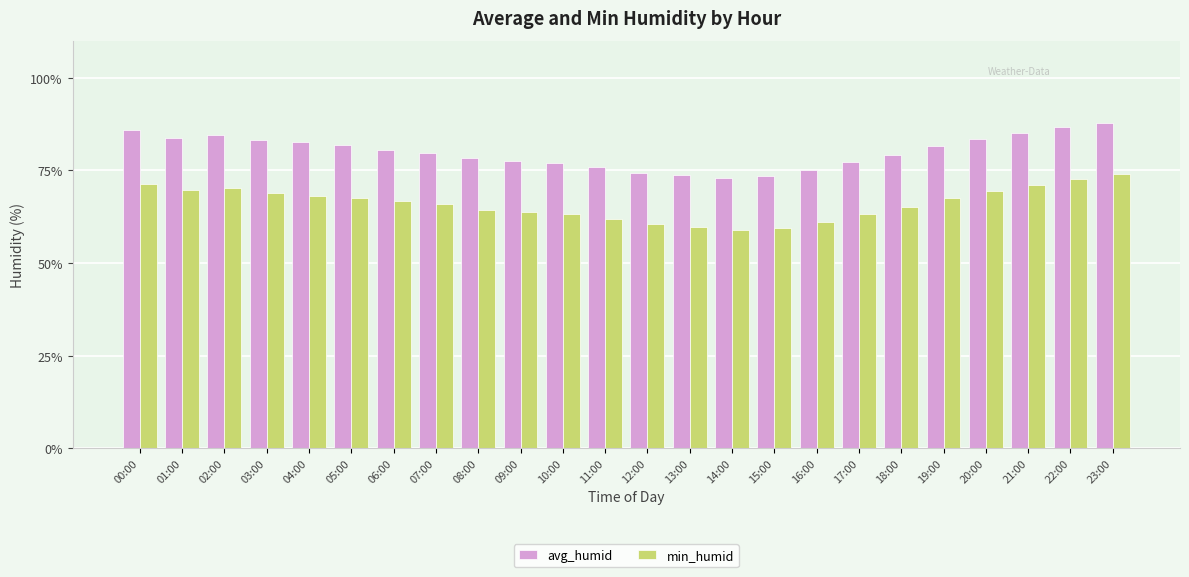

What is the difference between the highest and lowest values at 00:00?

14.6